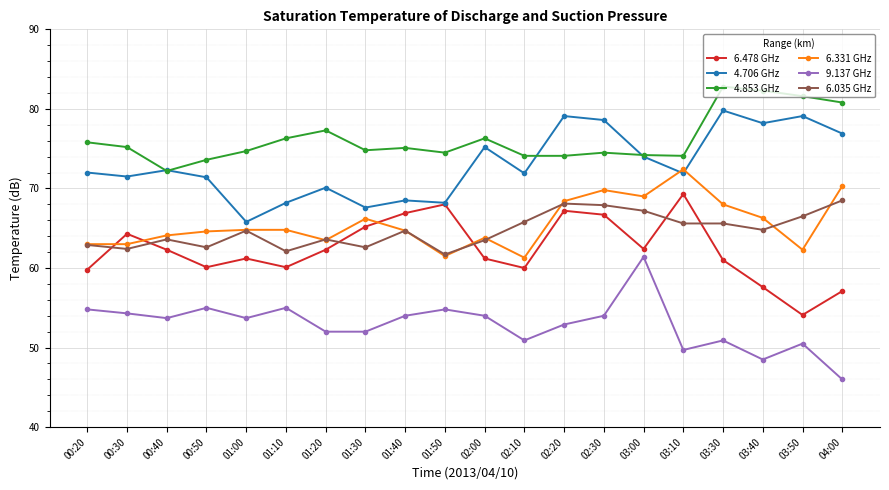

What are all the series names shown in the legend?

6.478 GHz, 4.706 GHz, 4.853 GHz, 6.331 GHz, 9.137 GHz, 6.035 GHz